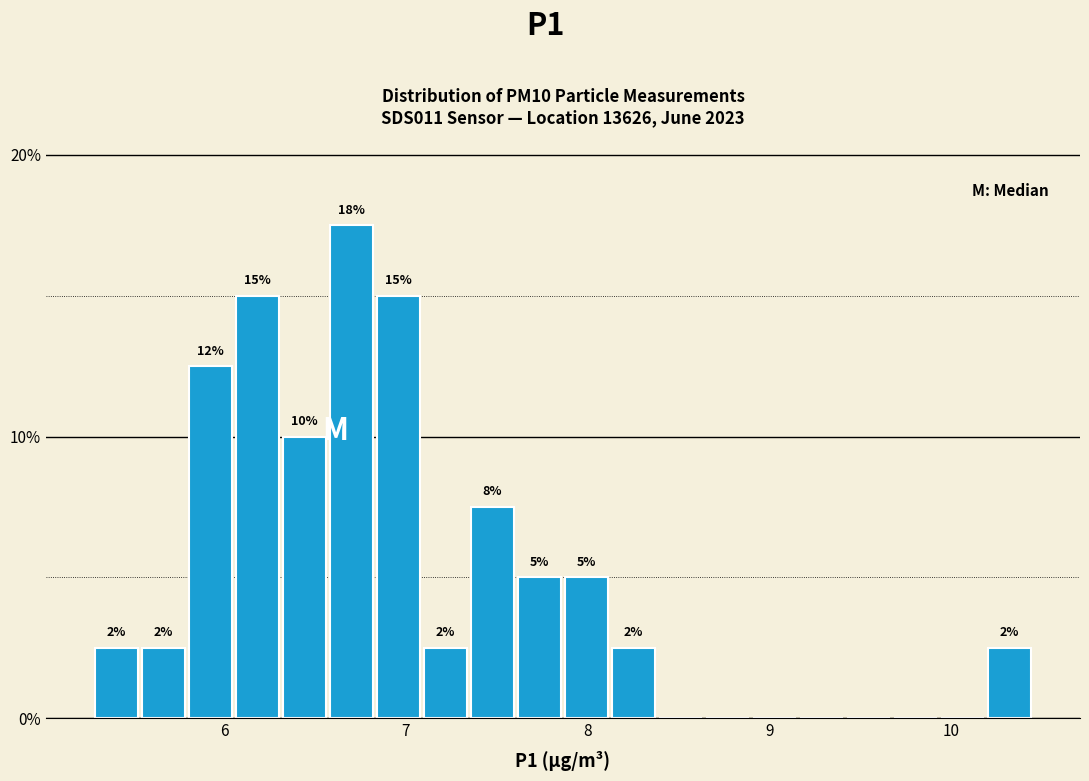

Around what value on the x-axis is the tallest bar? Give the approximate position of its centre, as read against the axis.

6.7